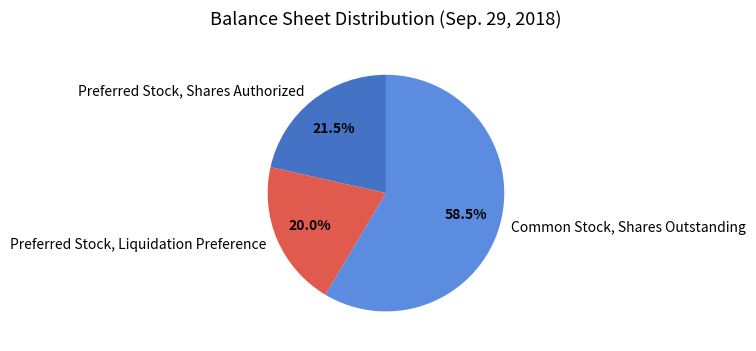

Between Preferred Stock, Liquidation Preference and Common Stock, Shares Outstanding, which is larger?

Common Stock, Shares Outstanding